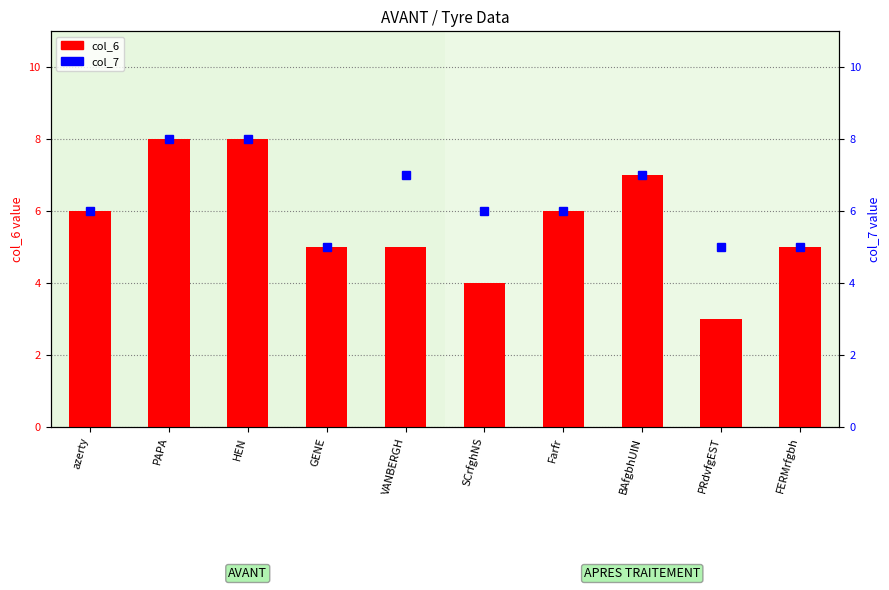

Rank the series at SCrfghNS from lowest to highest value.

col_6, col_7